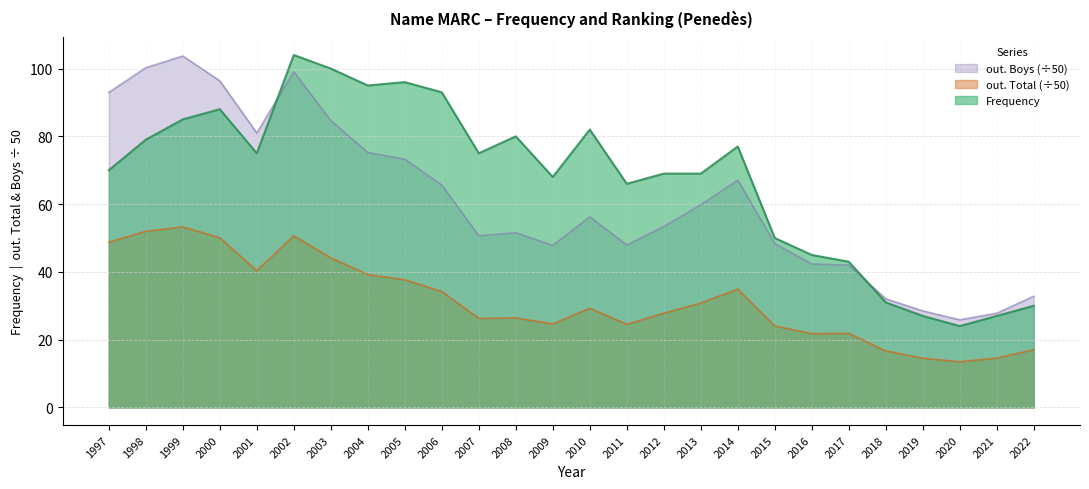

At which label does out. Boys reach its peak?

1999